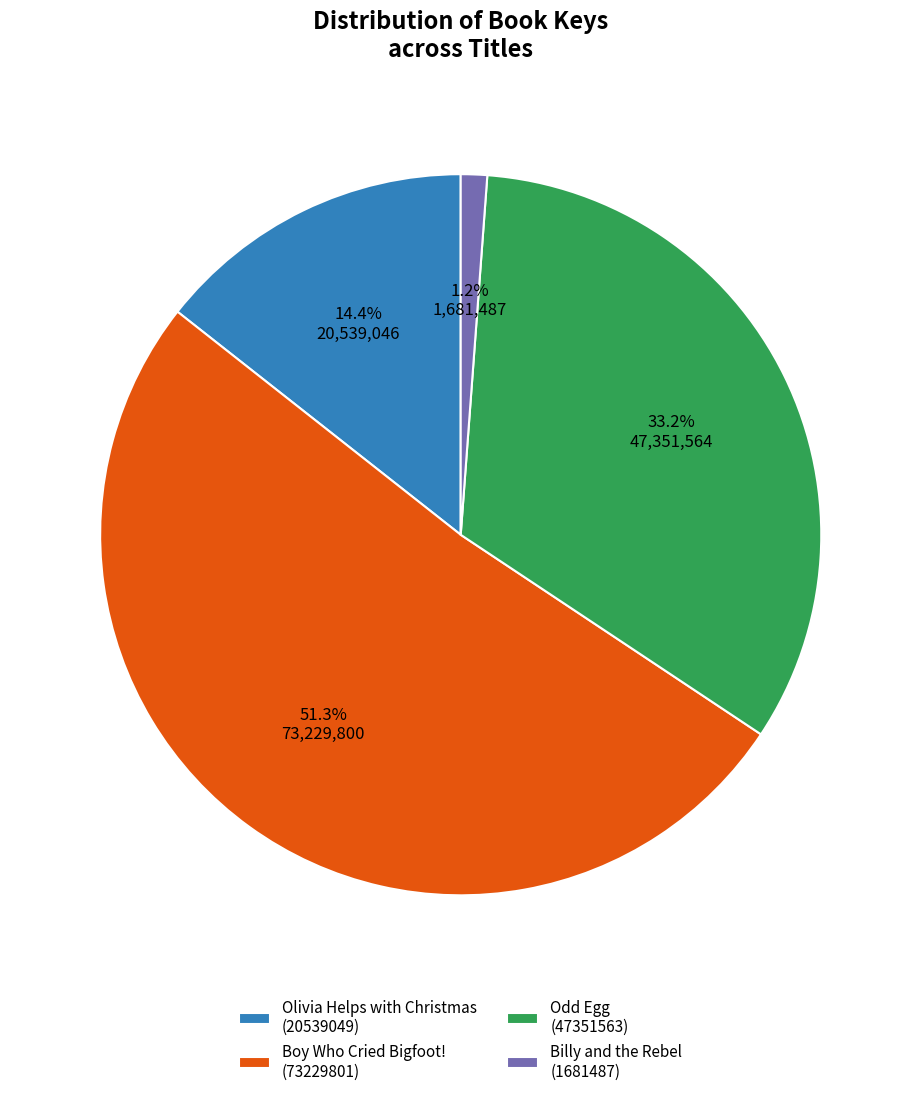

How many slices are in this pie chart?

4